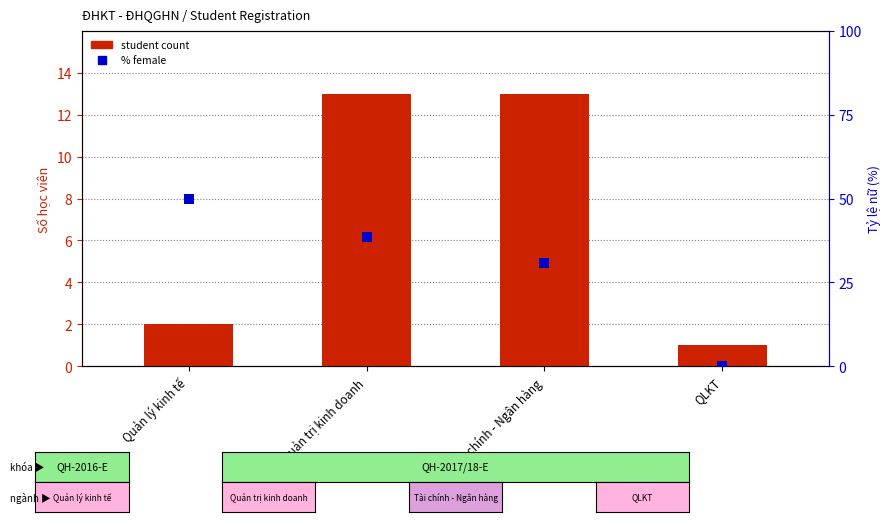

Rank the series by their average value, from highest to lowest.

% female, student count